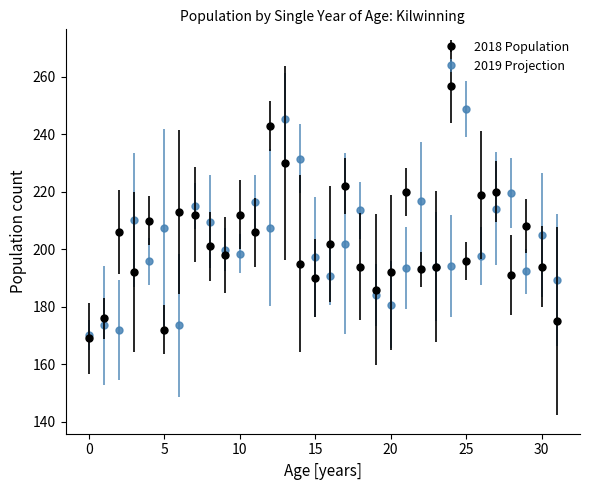

True or false: 2019 Projection has more than 0 interior local peaks.

True